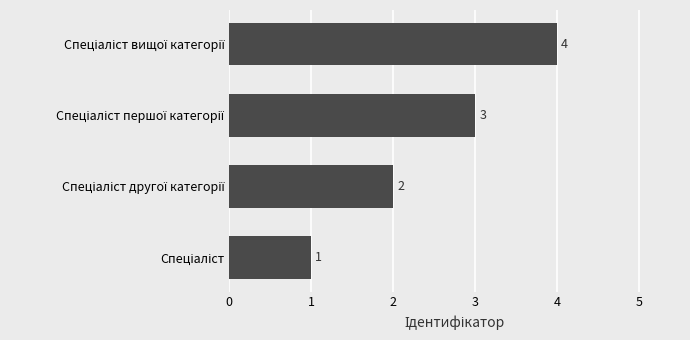

How many values are between 2 and 4?

3